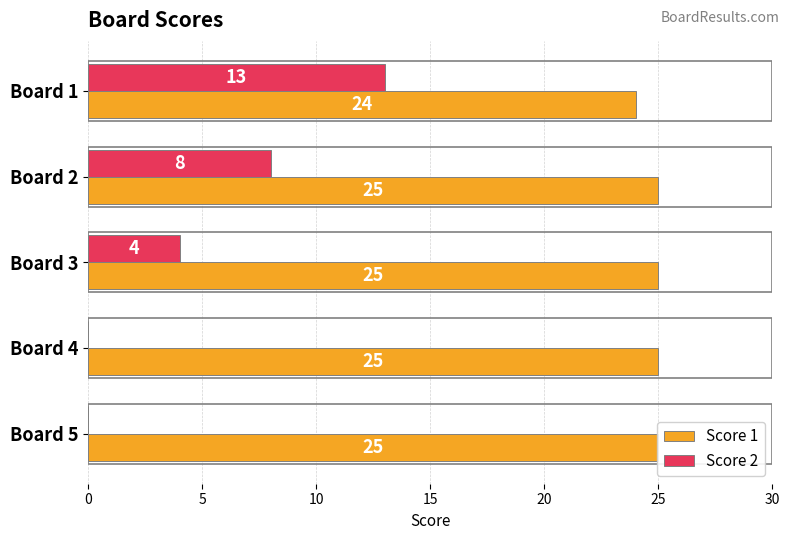

At how many categories does at least one series exceed 0?

5